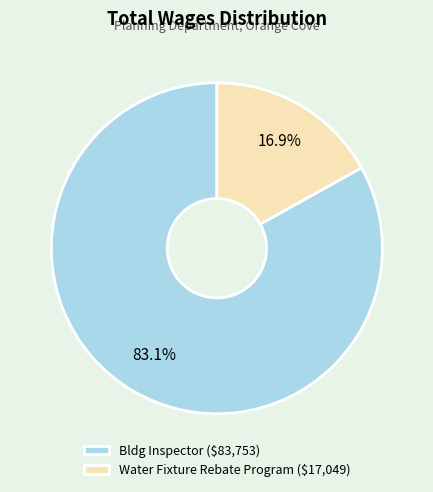

How many slices are in this pie chart?

2